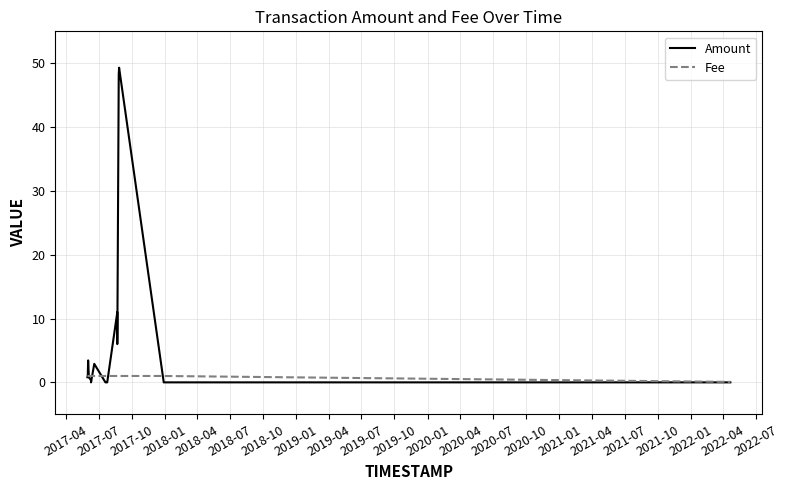

Count the Fee values in the range 1 to 2.

19